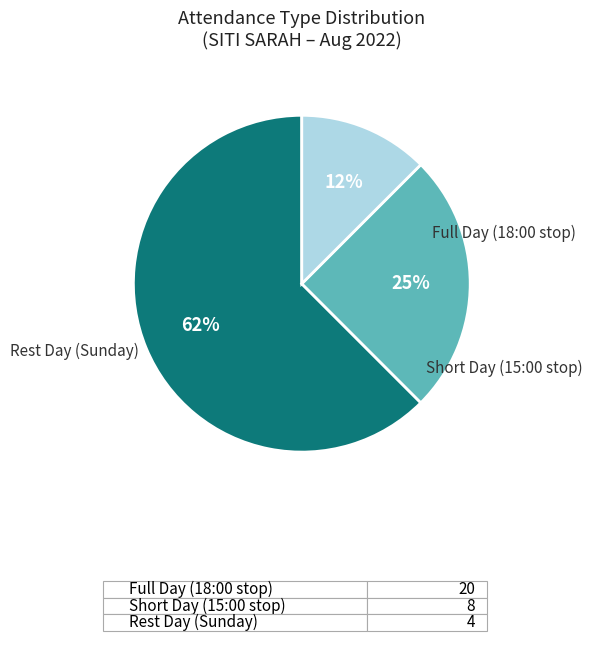

To the nearest percent, what is the average slice percentage?

33%